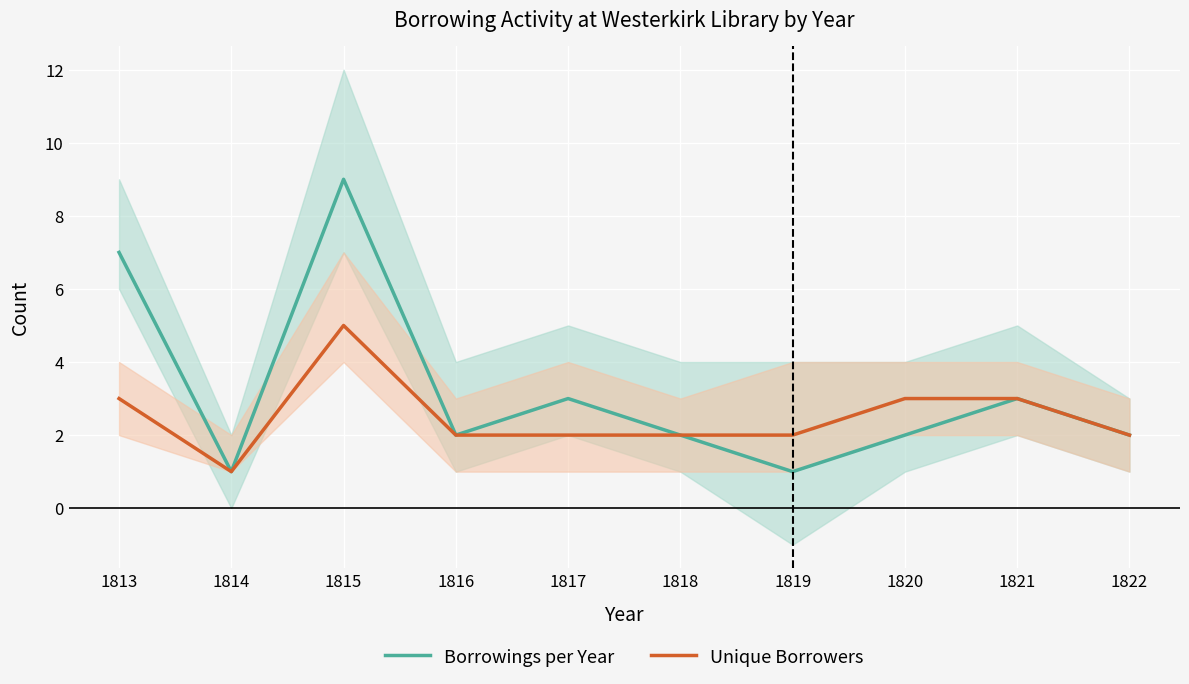

Reading left to right, transcribe all the data shown in this chart.

Borrowings per Year: 1813=7	1814=1	1815=9	1816=2	1817=3	1818=2	1819=1	1820=2	1821=3	1822=2
Unique Borrowers: 1813=3	1814=1	1815=5	1816=2	1817=2	1818=2	1819=2	1820=3	1821=3	1822=2